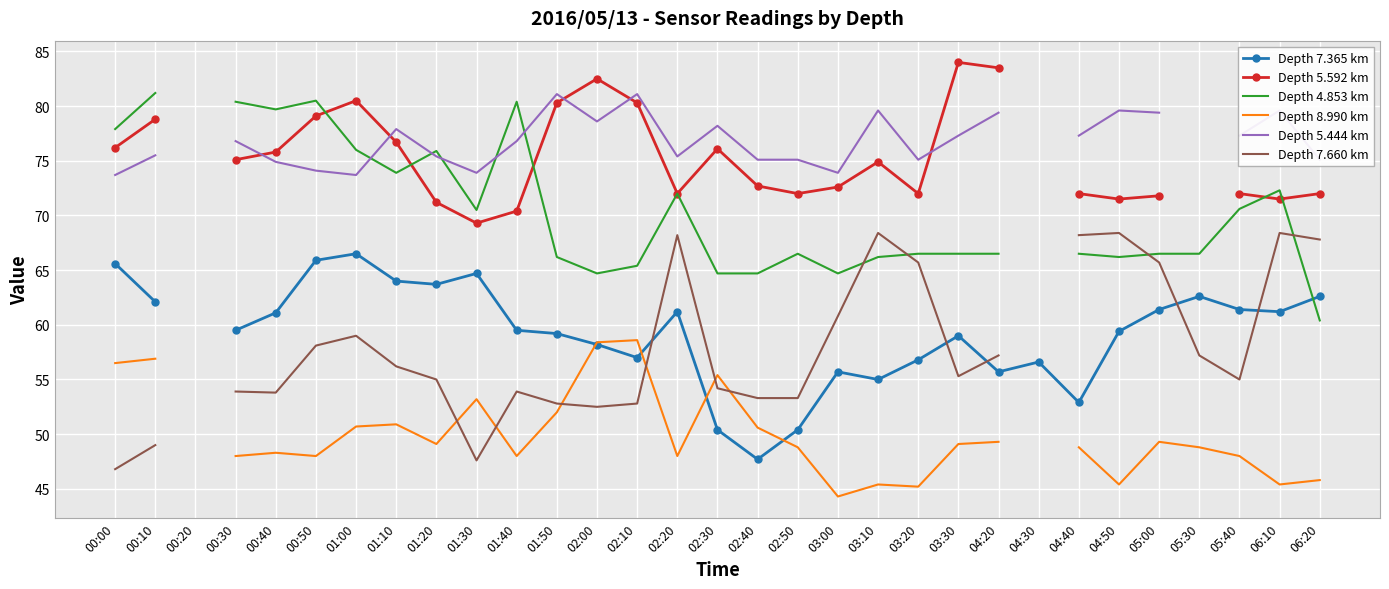

Which series changed the most between 02:00 and 04:20?

Depth 8.990 km